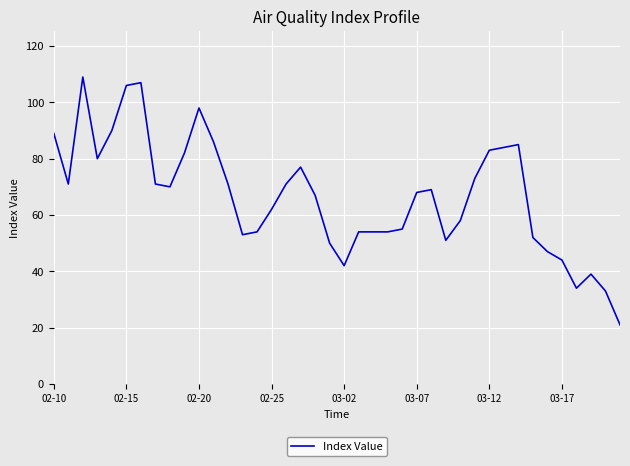

What is the maximum value shown in the chart?

109